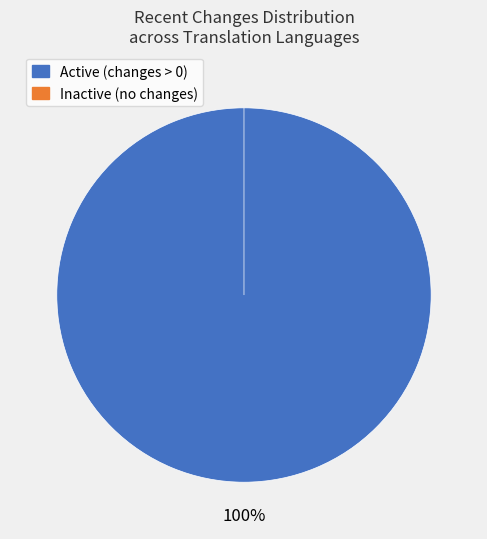

True or false: Ukrainian accounts for 1% of the total.

True